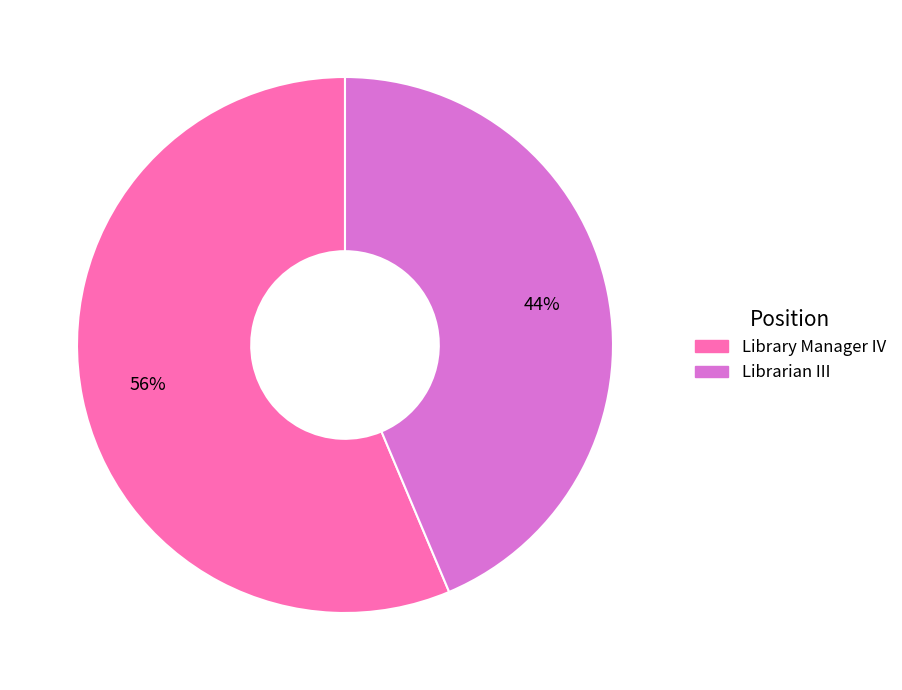

Approximately how many times larger is the value at Librarian III compared to Library Manager IV?

0.8